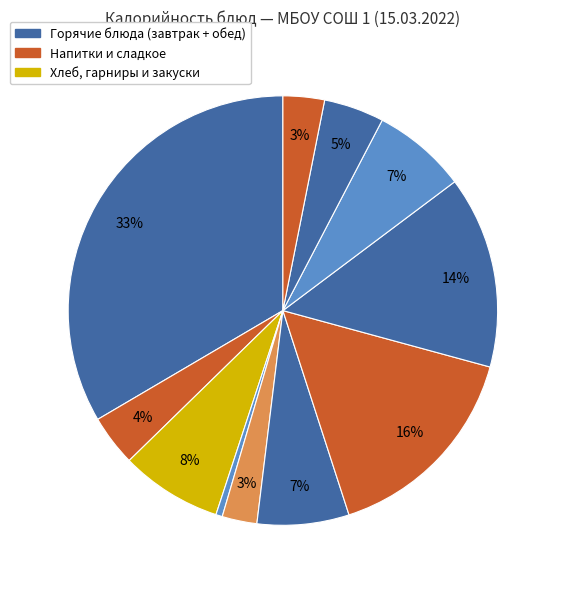

Count the number of slices in the pie.

11